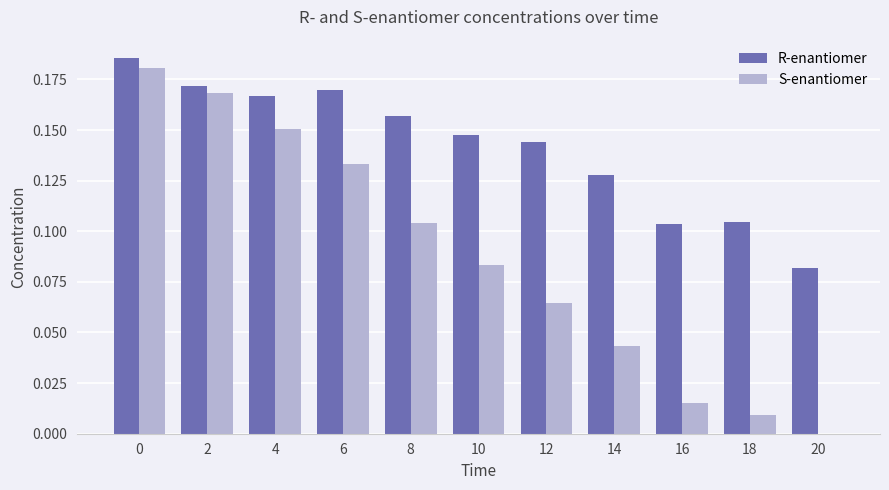

The value of R-enantiomer at 6 is 0.1. True or false?

False